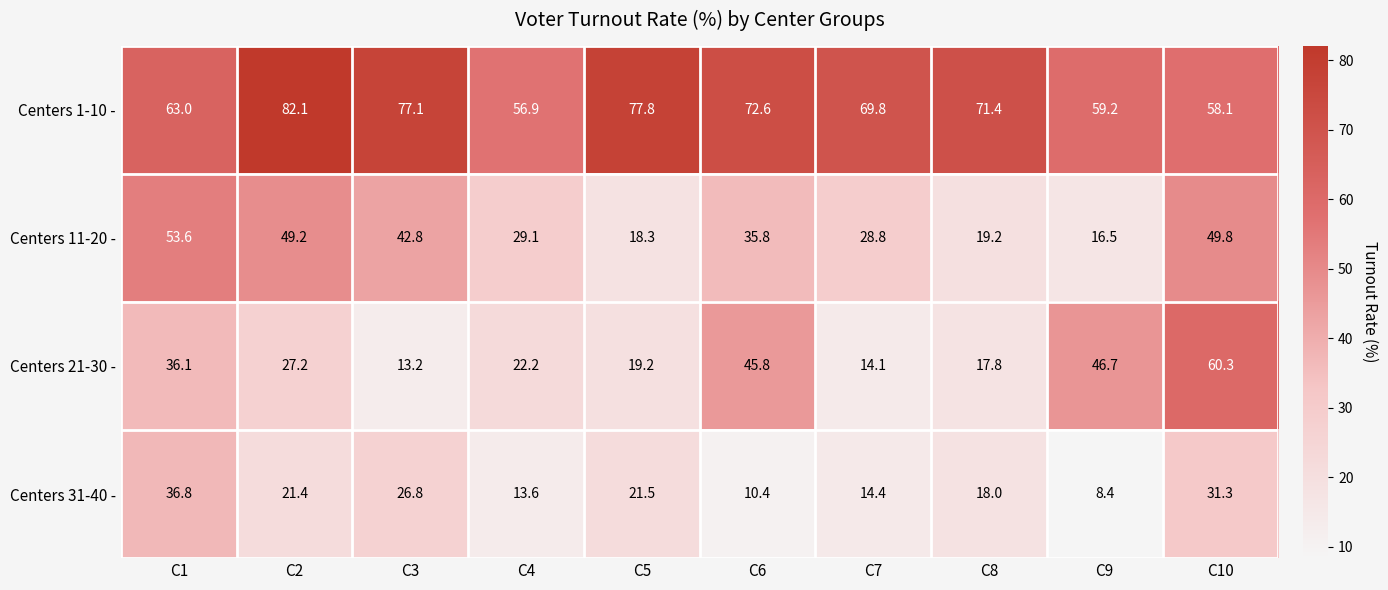

Is it true that Centers 31-40 - equals 34.1 at C2?

False